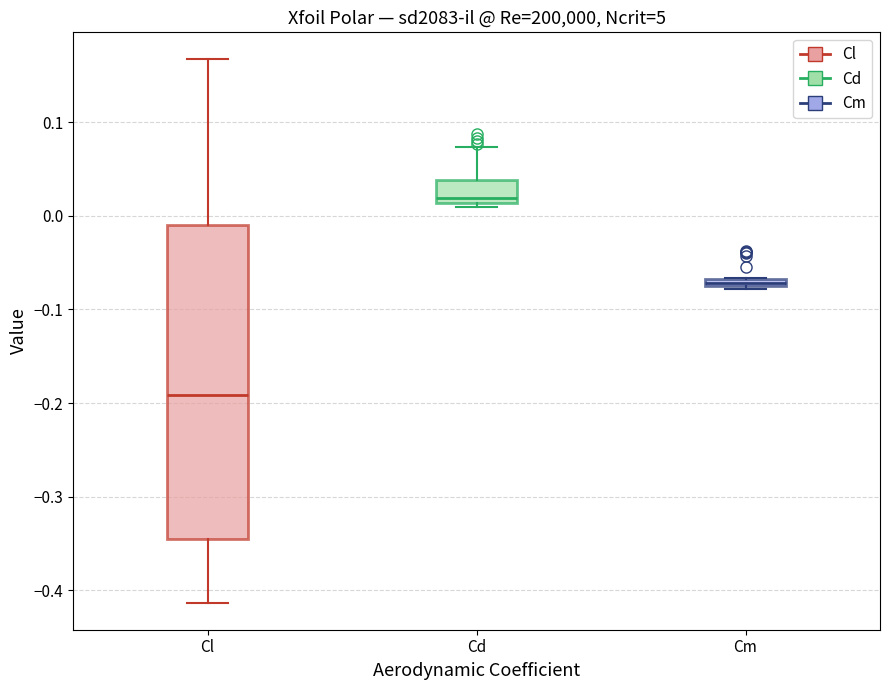

Comparing the boxes themselves (not the whiskers), which one is the tallest?

Cl